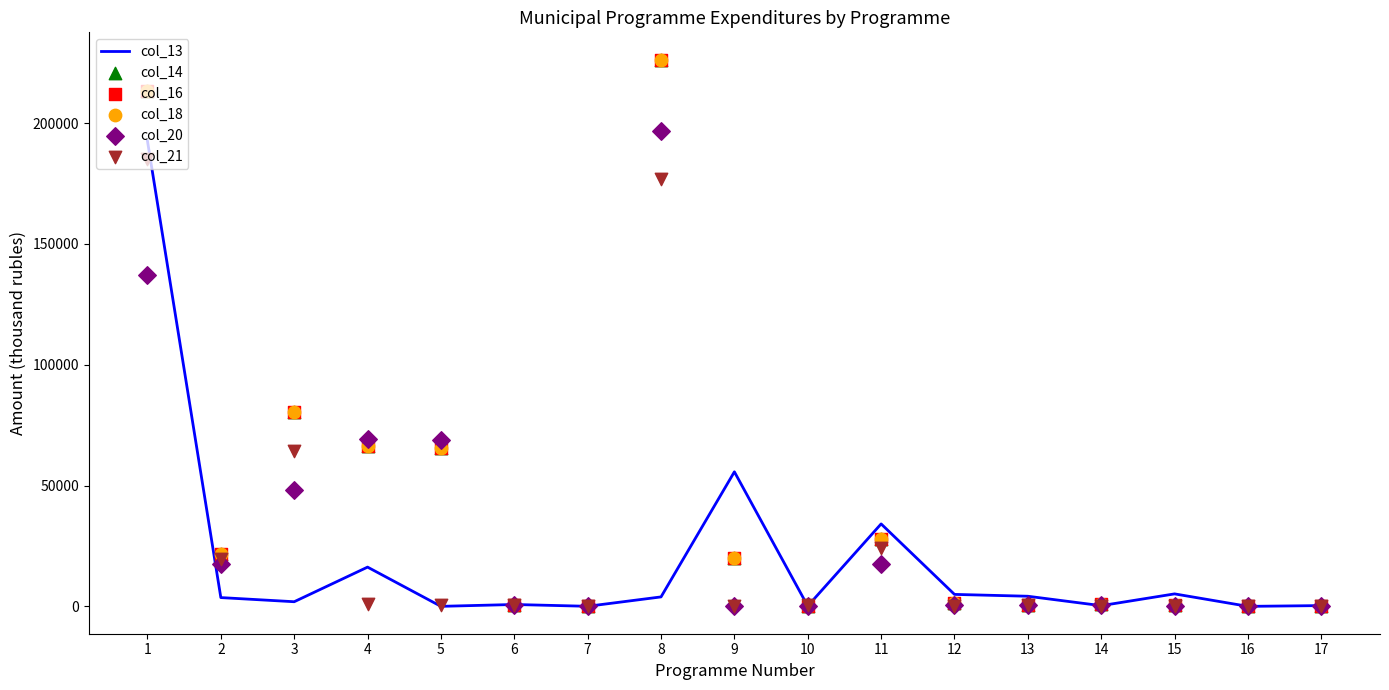

What are all the series names shown in the legend?

col_13, col_14, col_16, col_18, col_20, col_21